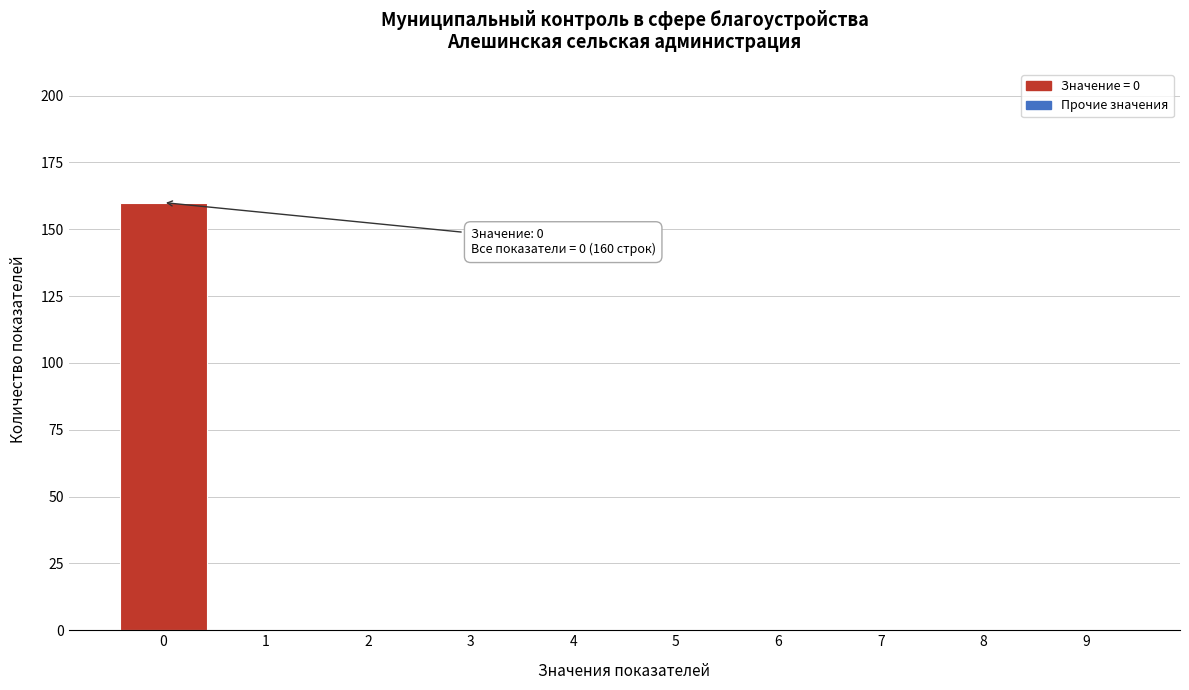

Reading left to right, transcribe all the data shown in this chart.

0=160	1=0	2=0	3=0	4=0	5=0	6=0	7=0	8=0	9=0